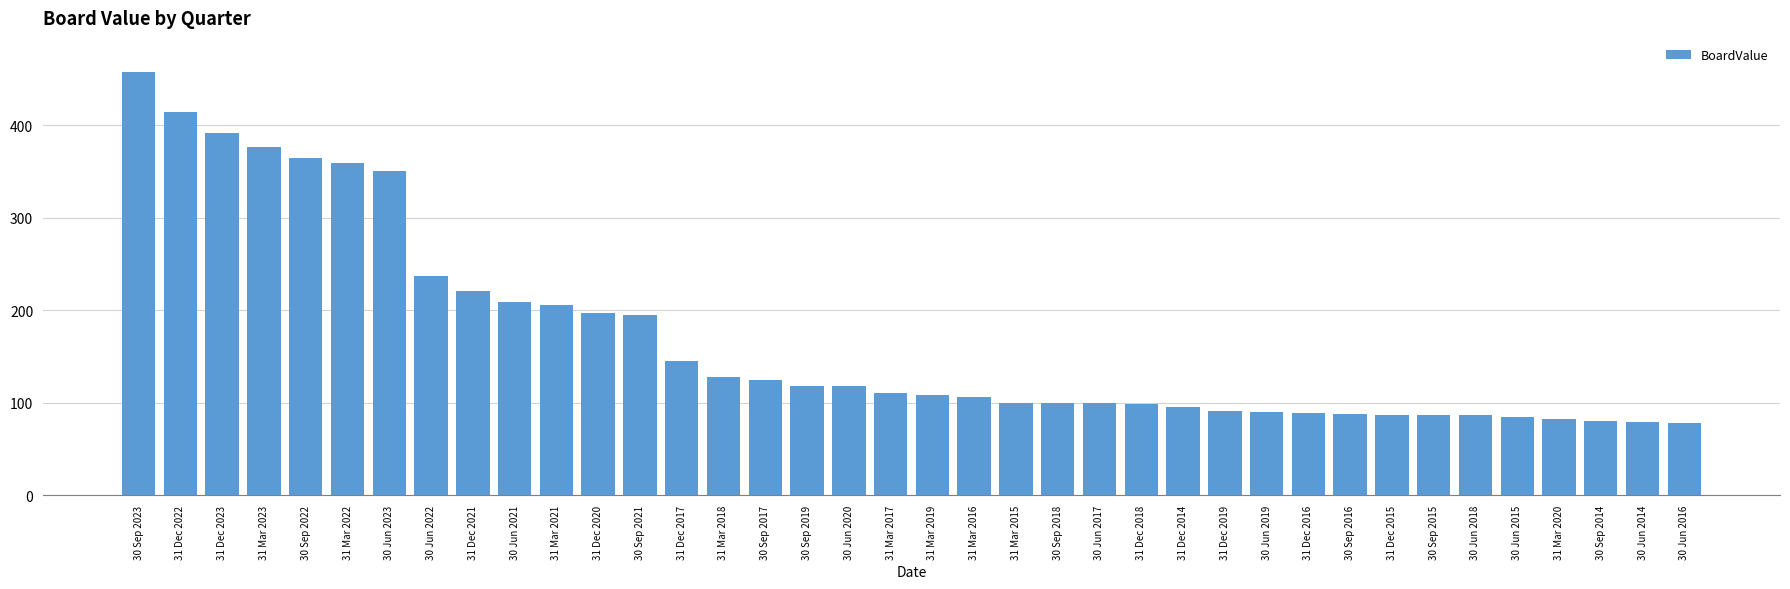

How many bars are there in total?

38